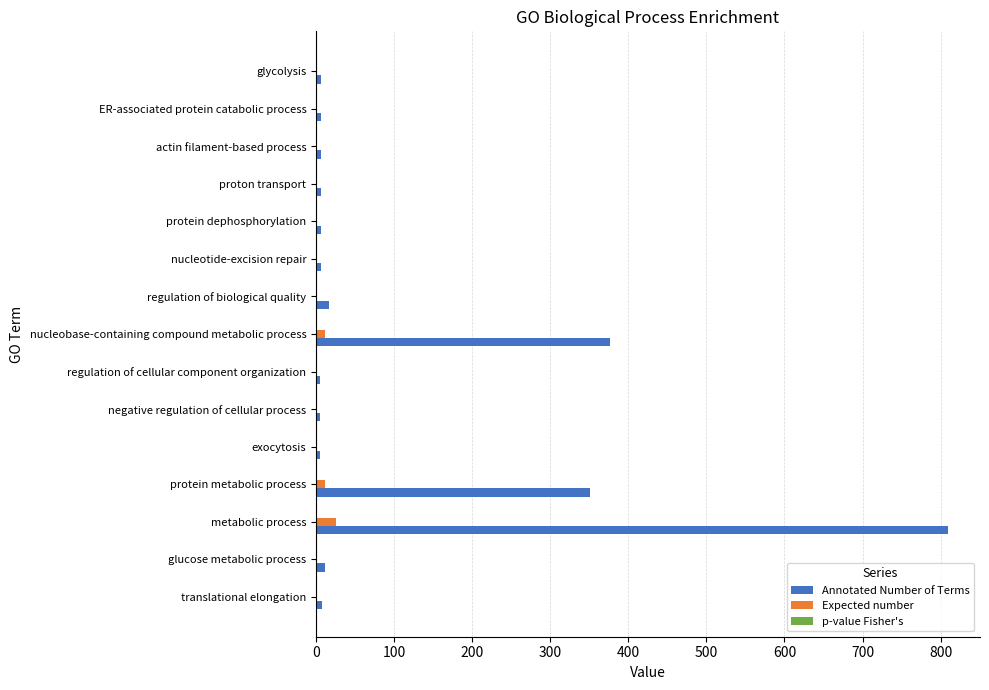

What is the maximum value for Annotated Number of Terms?

810.0